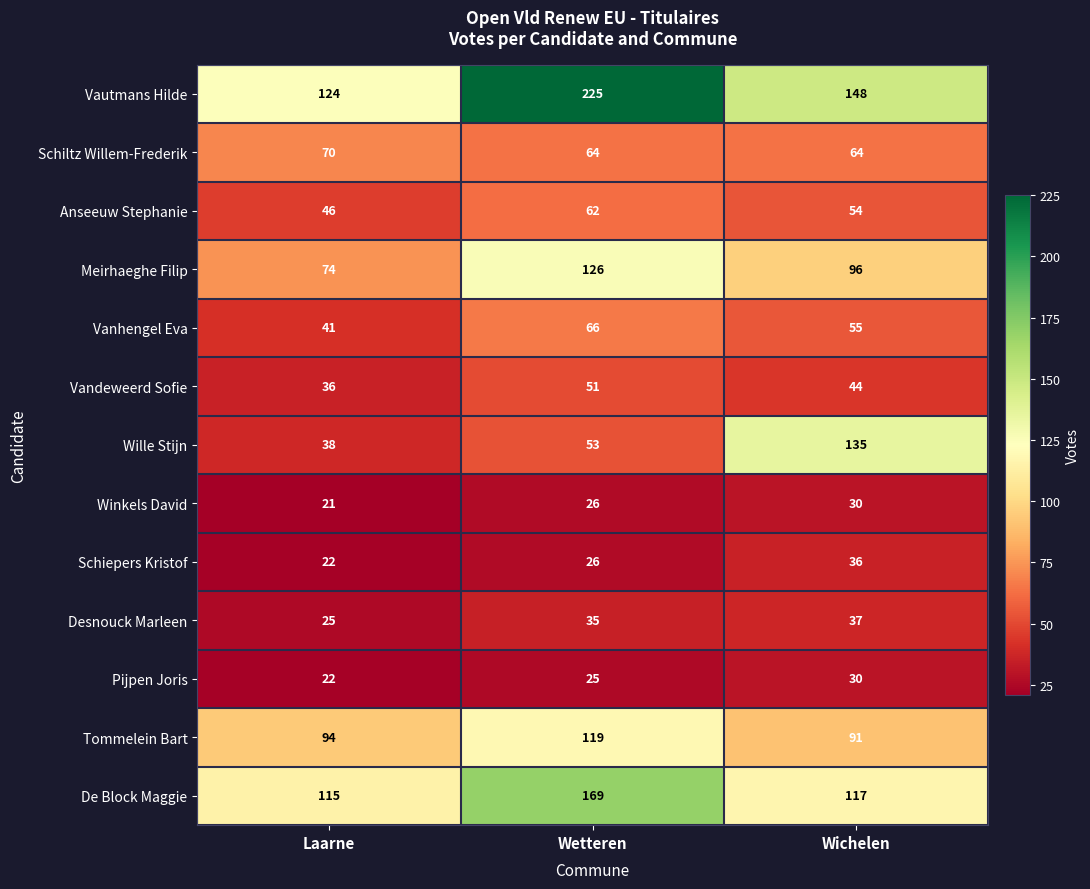

Which label corresponds to the smallest value in the chart?

Laarne